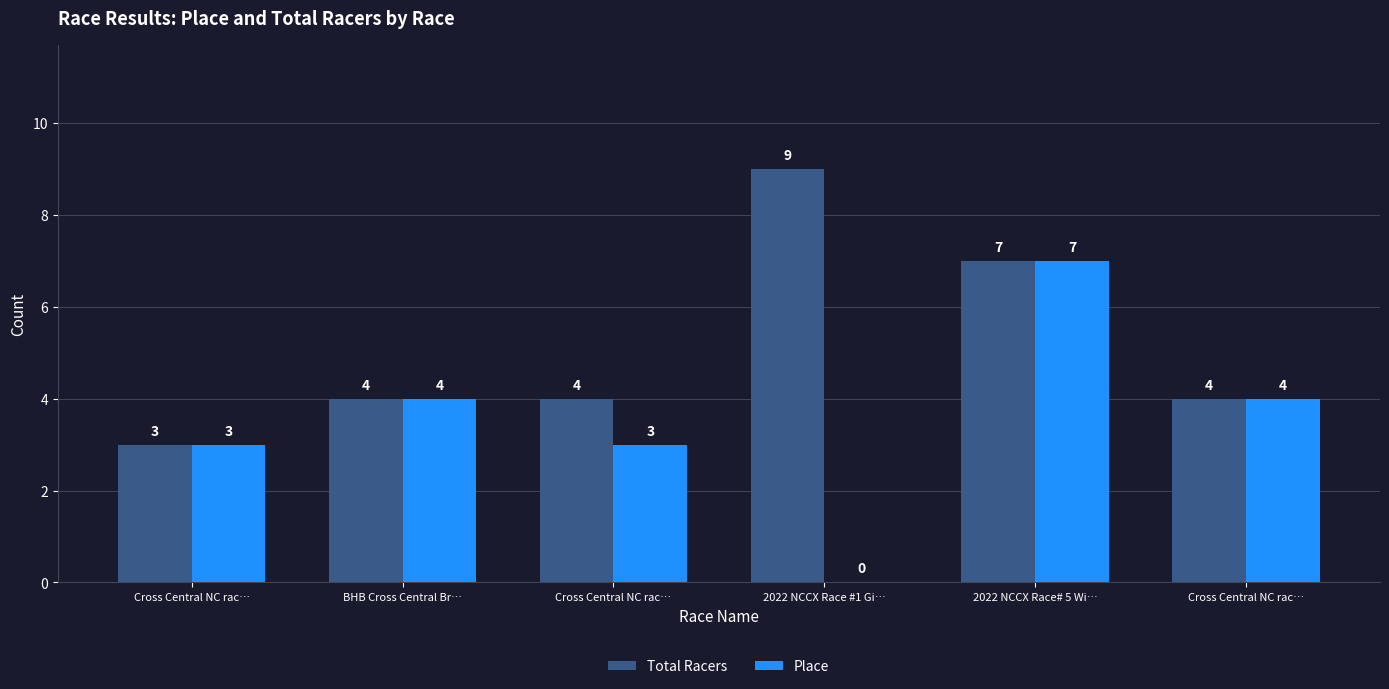

How many Total Racers values are between 4 and 7?

4